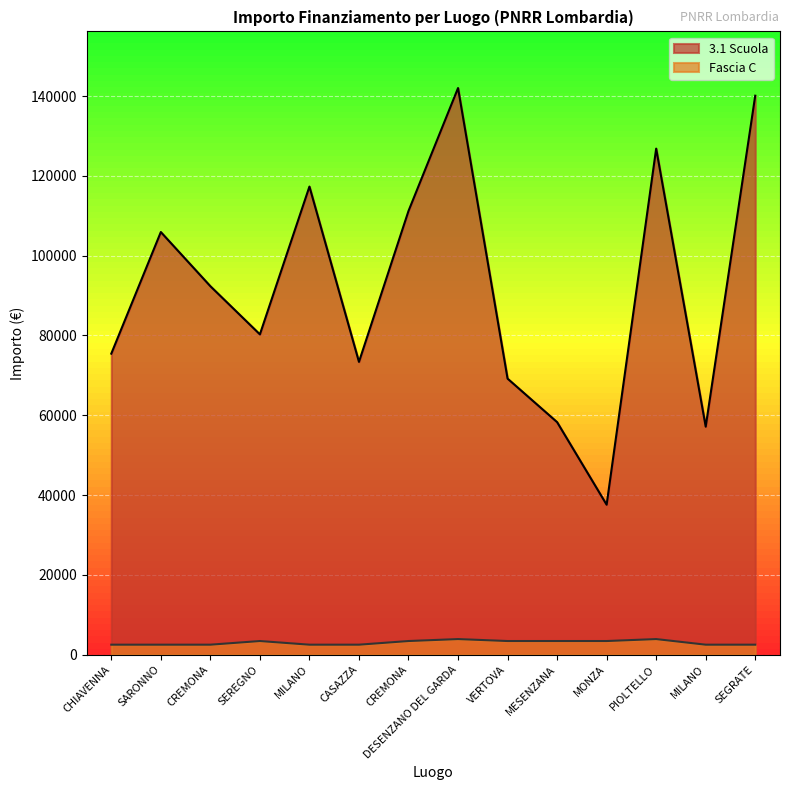

True or false: 3.1 Scuola has more than 0 points higher than both neighbors.

True